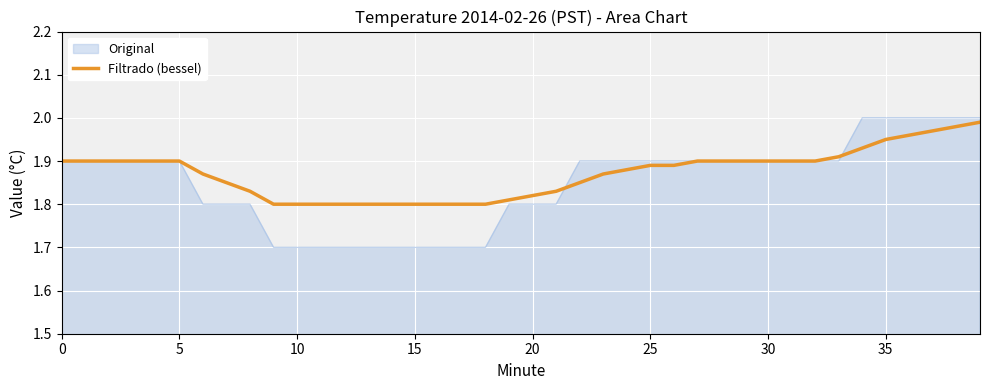

What is the lowest value of the Original series?

1.7